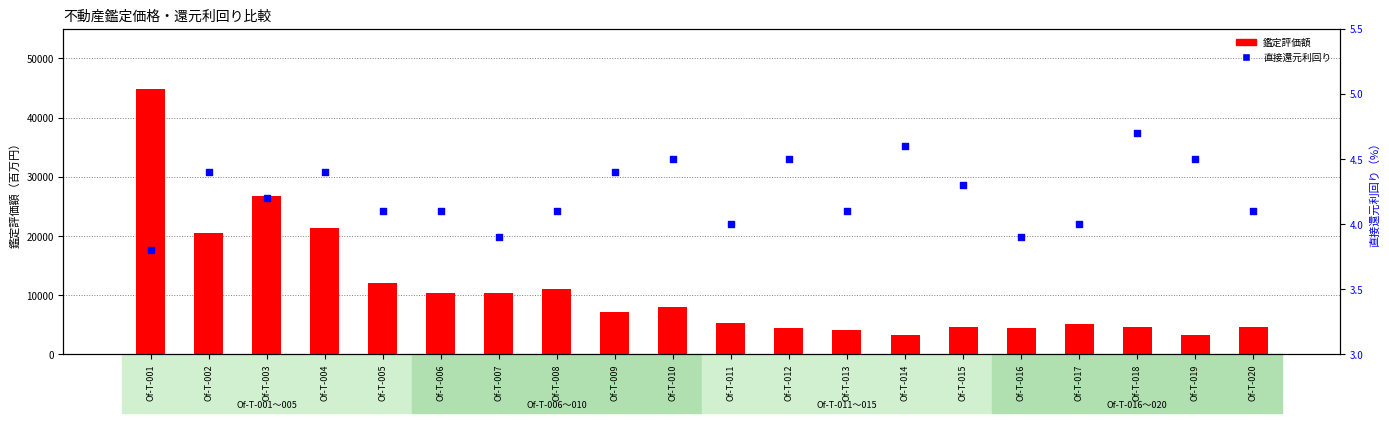

What are all the series names shown in the legend?

鑑定評価額, 直接還元利回り